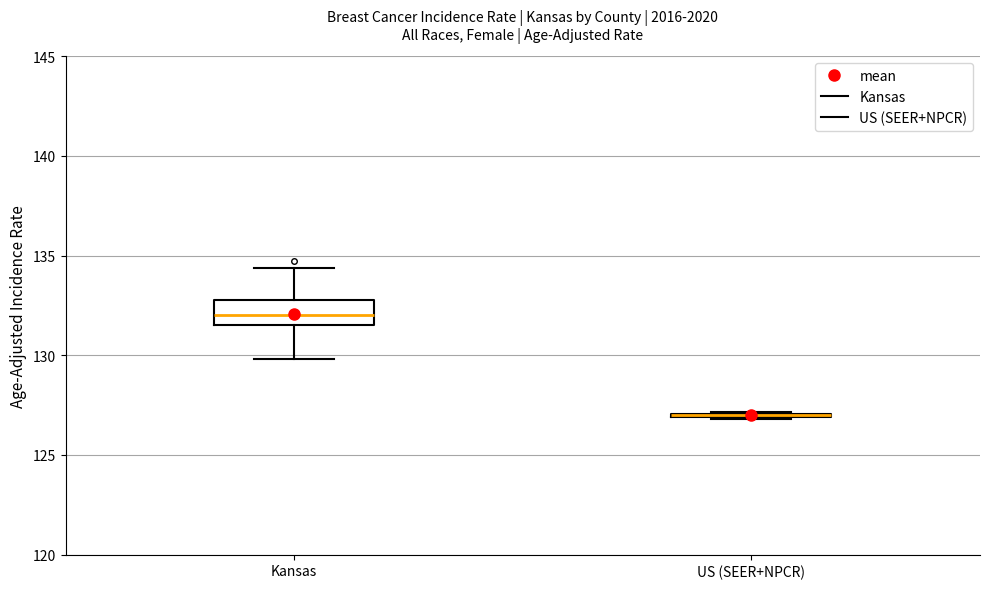

Where does the lower whisker of the box for Kansas end on the y-axis? The values are not printed on the chart, so give them approximately, as read against the axis.

130.0